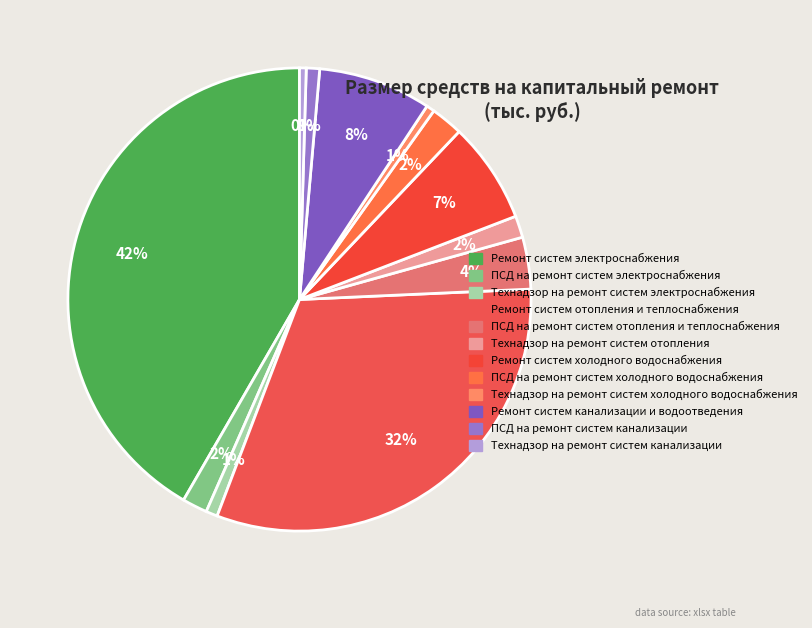

What is the smallest slice in the pie chart?

Технадзор на ремонт систем канализации